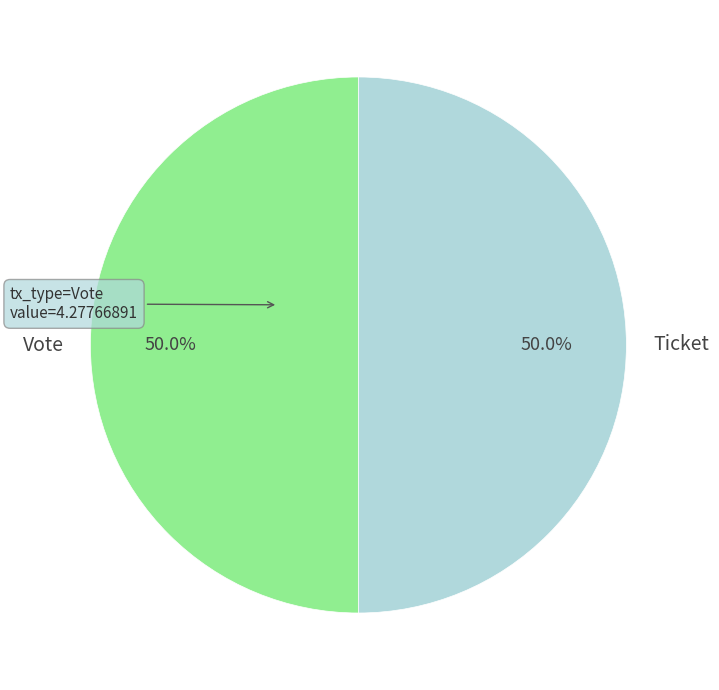

True or false: Ticket accounts for 10% of the total.

False